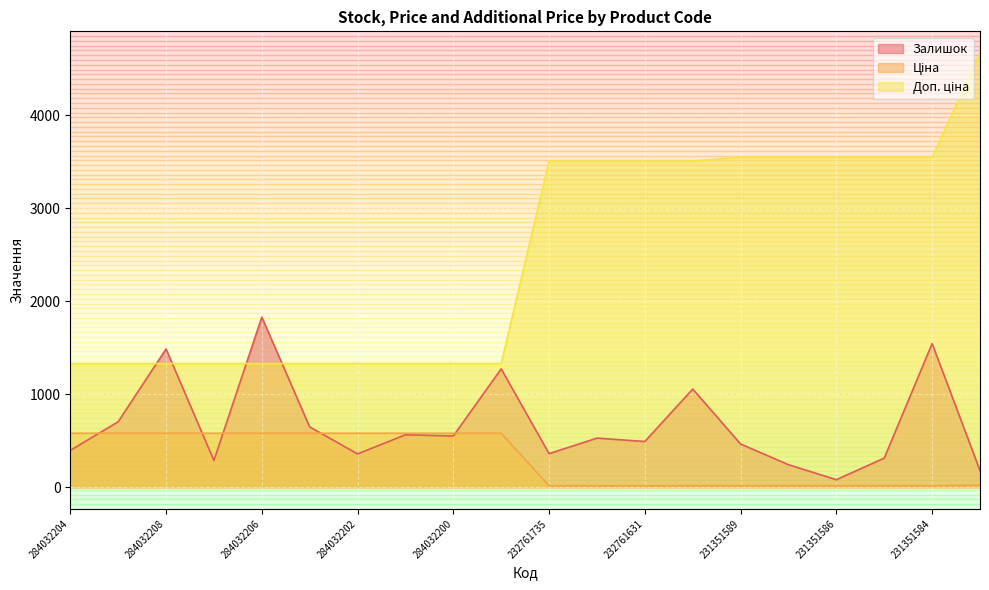

What is the label of the 4th point from the right?

231351586